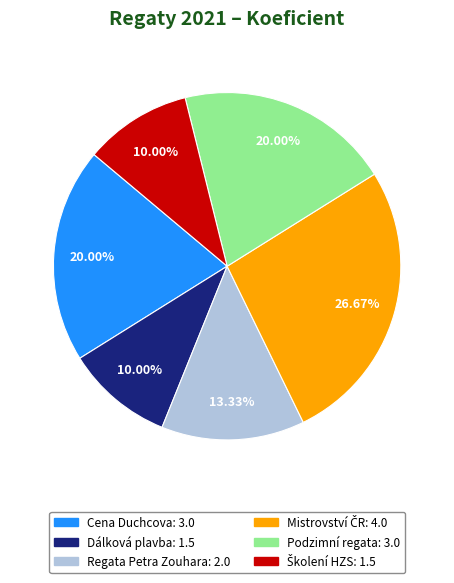

Is there a majority slice in this chart?

No